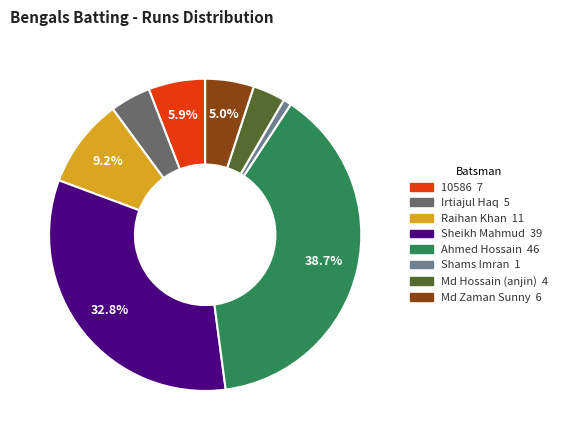

Is there any slice that represents more than half of the pie?

No